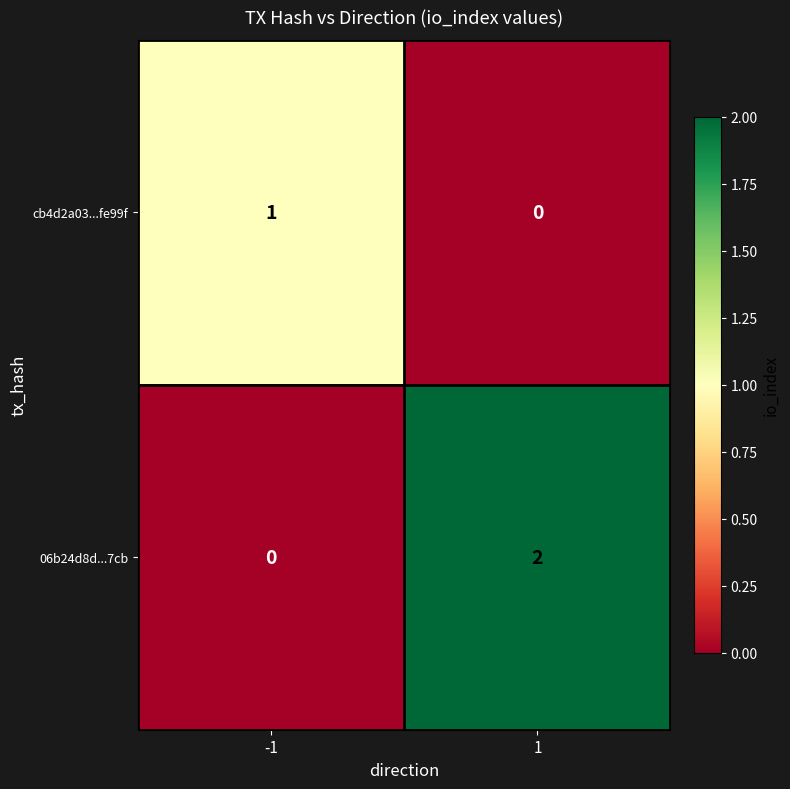

List the series in order of their overall mean, highest first.

06b24d8d...7cb, cb4d2a03...fe99f